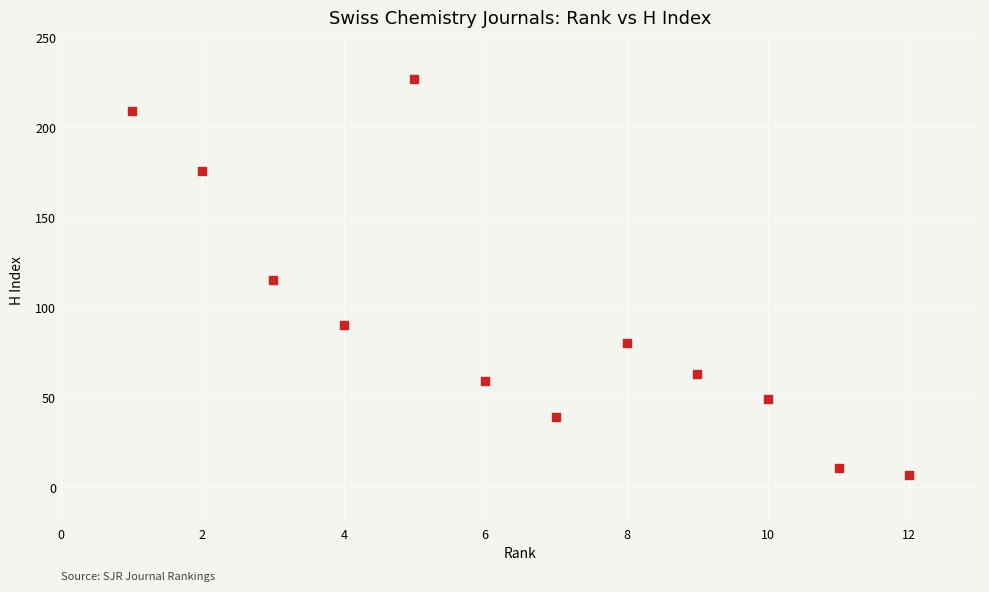

What is the average Y value?

94